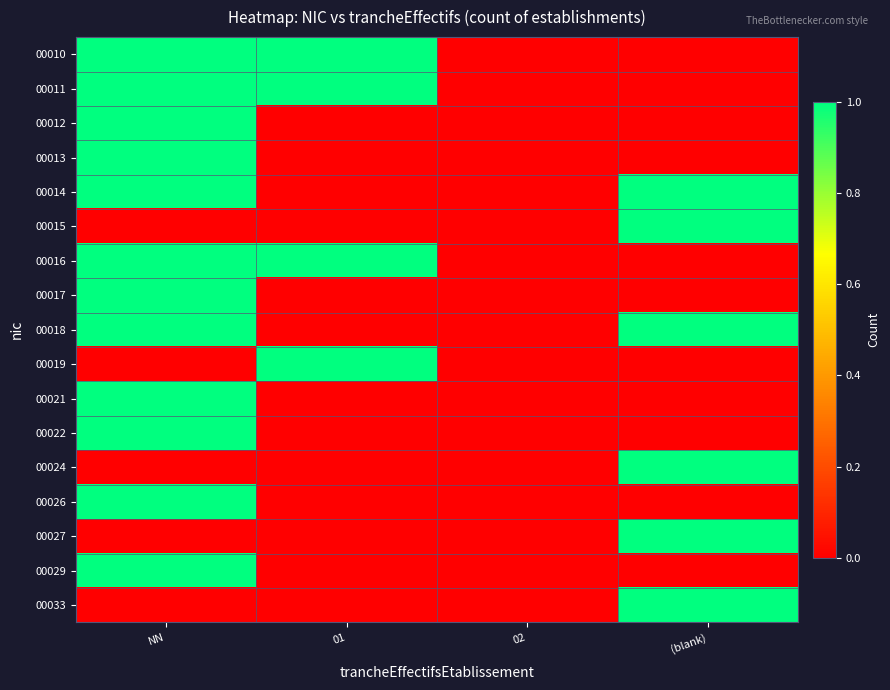

Which series has the largest range (max minus min)?

00010